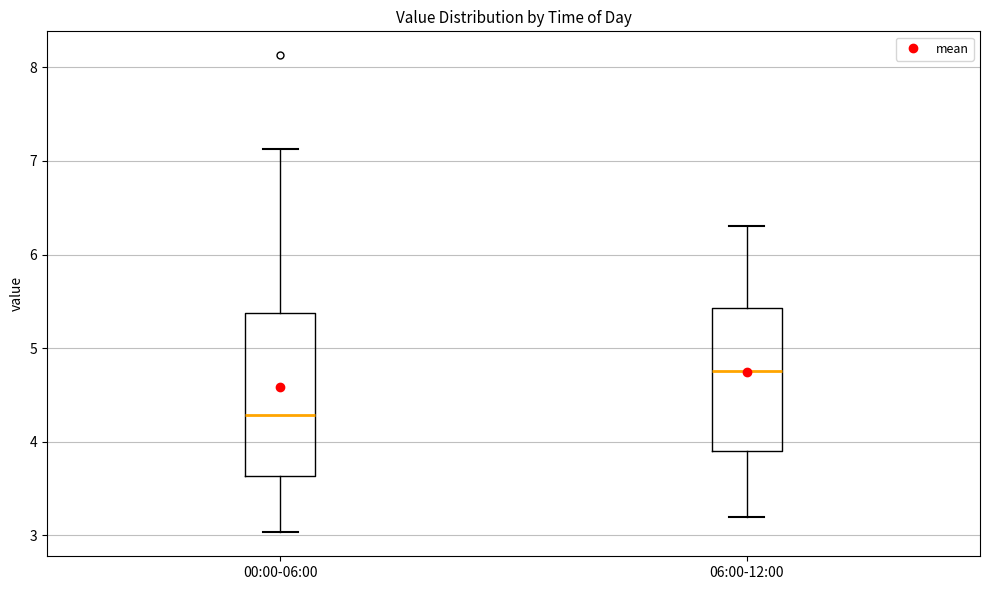

Where is the upper edge of the box for 06:00-12:00 on the y-axis? The values are not printed on the chart, so give them approximately, as read against the axis.

5.4